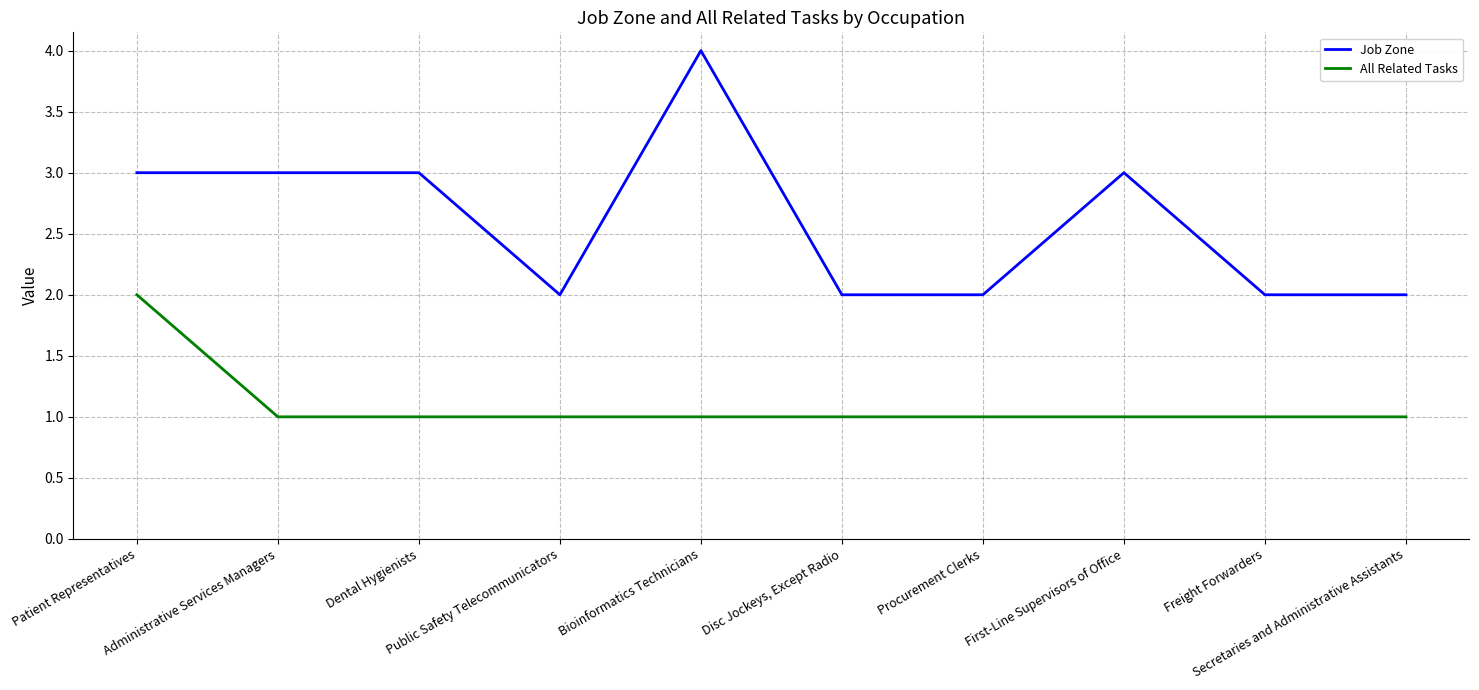

Is it true that Job Zone equals 1 at Secretaries and Administrative Assistants?

False